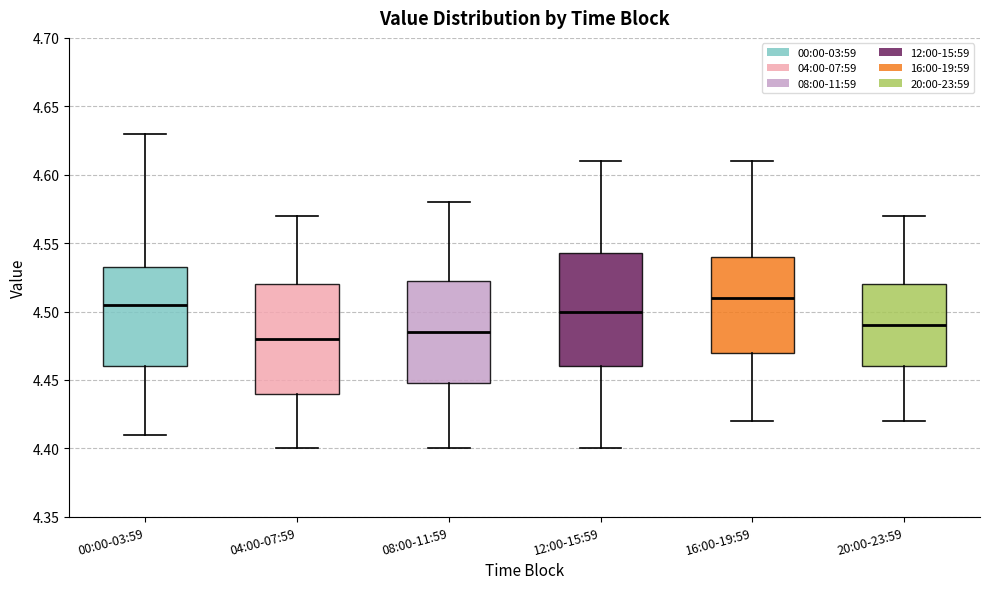

Where is the upper edge of the box for 12:00-15:59 on the y-axis? The values are not printed on the chart, so give them approximately, as read against the axis.

4.545